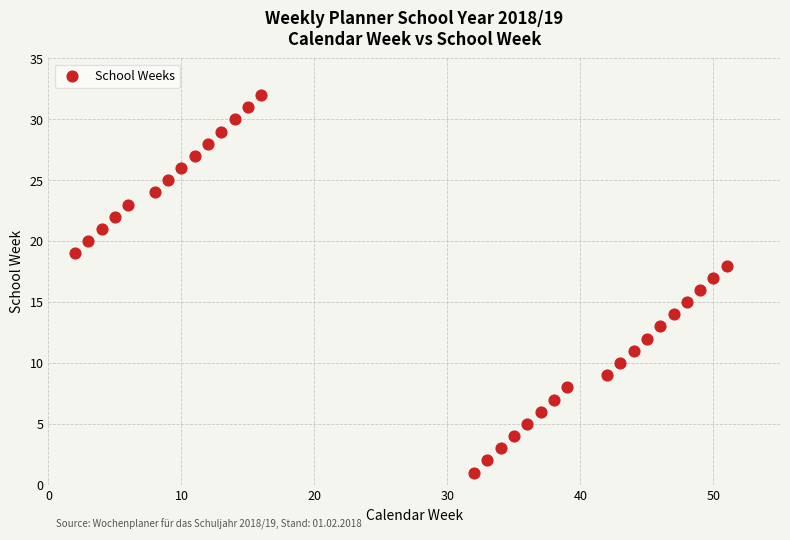

What is the range of X values (max minus min)?

49